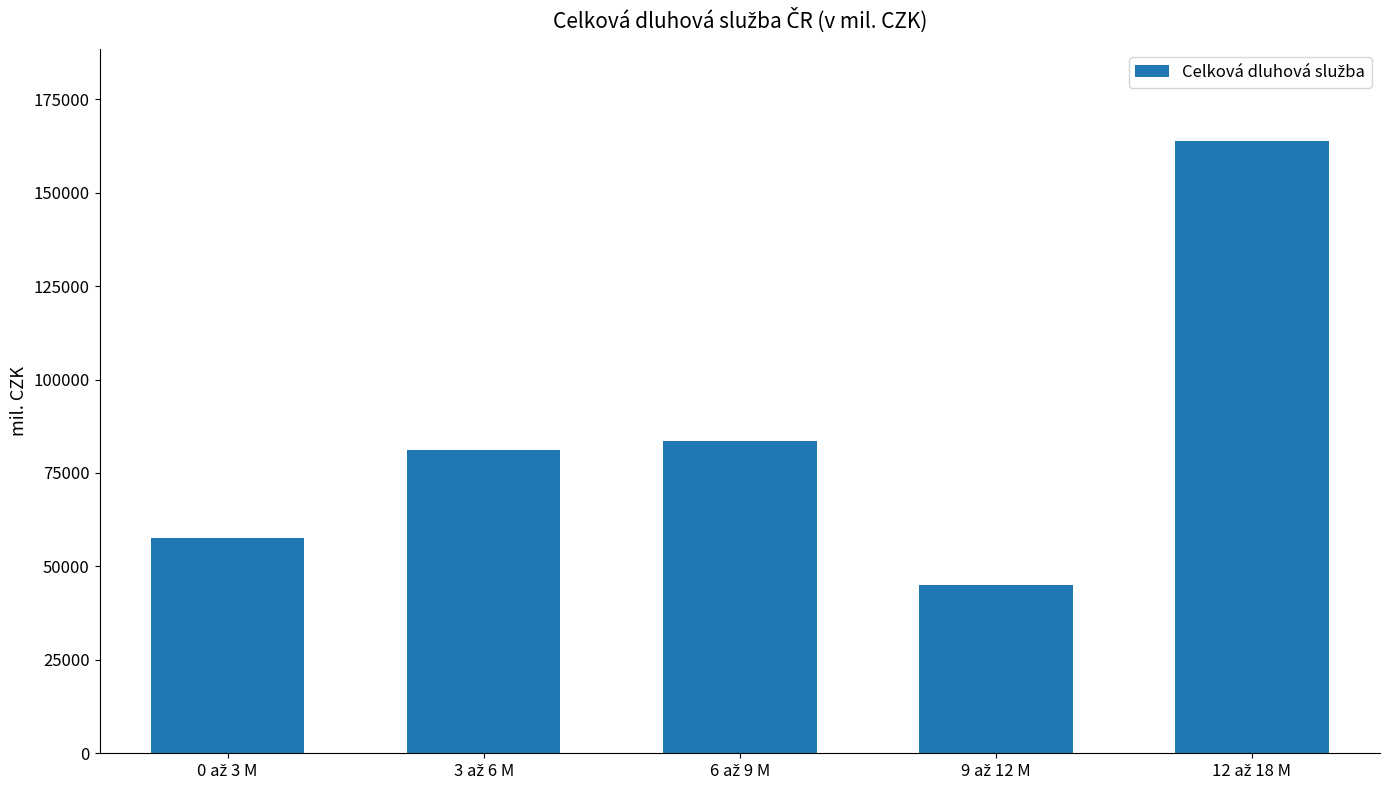

Reading right to left, what are all the values shown in this chart?

163900.7	45092.7	83570.9	81197.0	57681.6